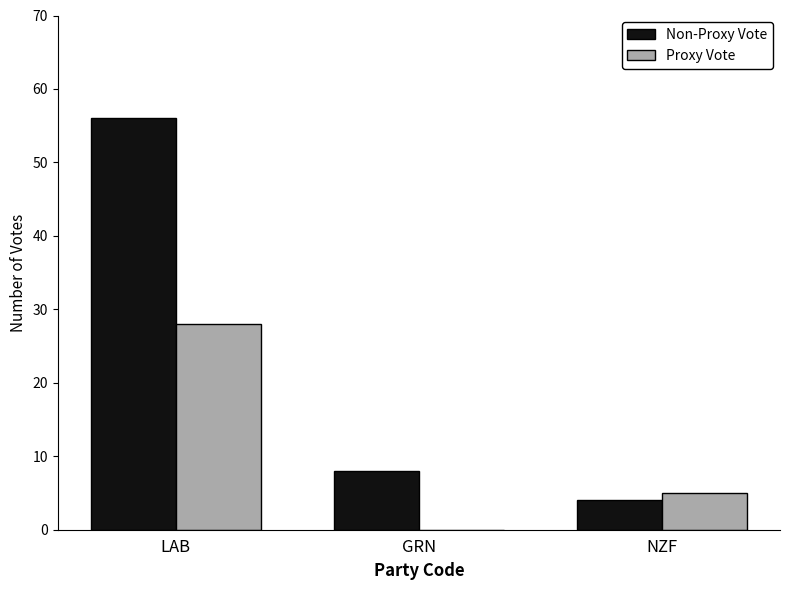

Which label corresponds to the largest value in the chart?

LAB